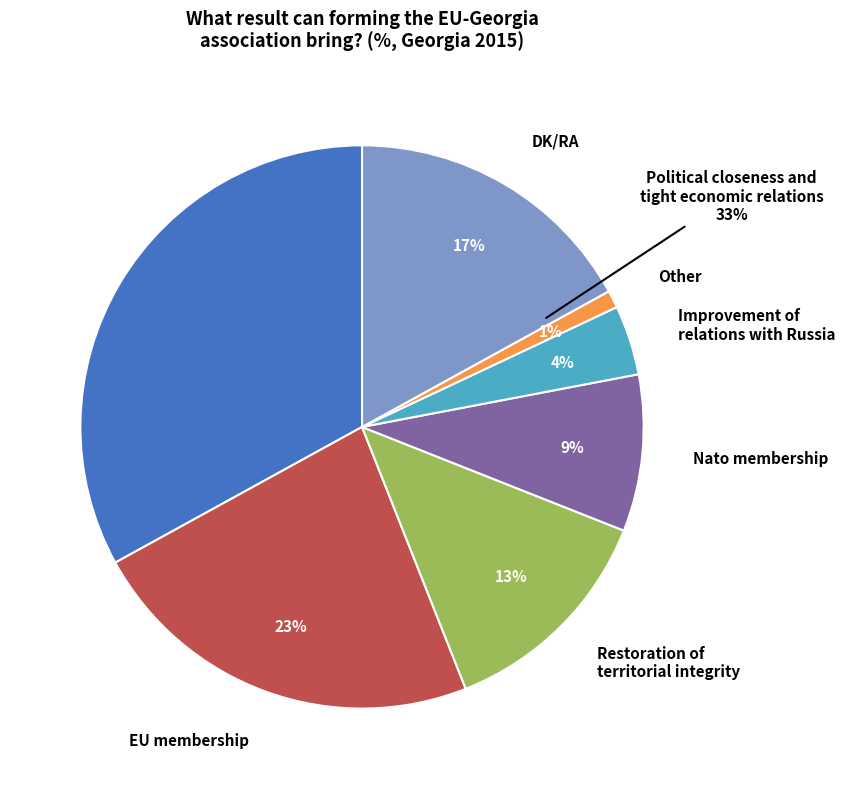

Between EU membership and Restoration of
territorial integrity, which is larger?

EU membership